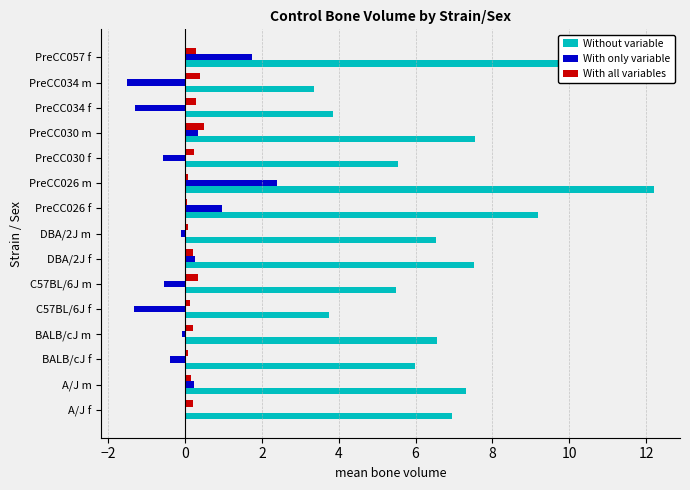

What is the greatest value displayed?

12.2